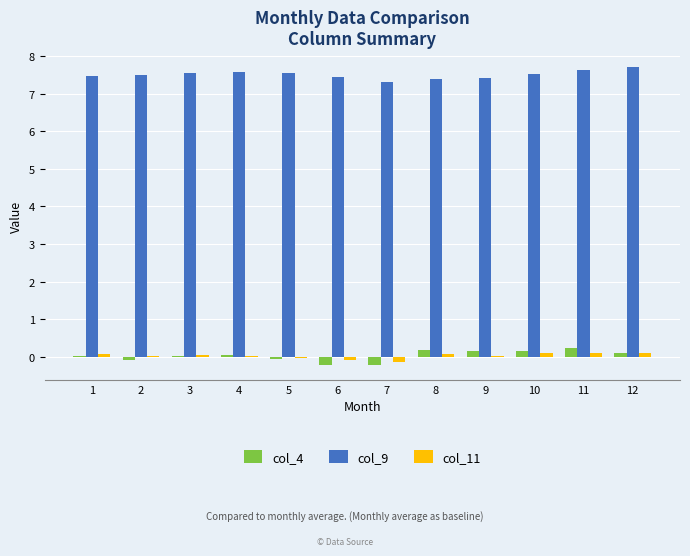

What is the greatest value displayed?

7.7